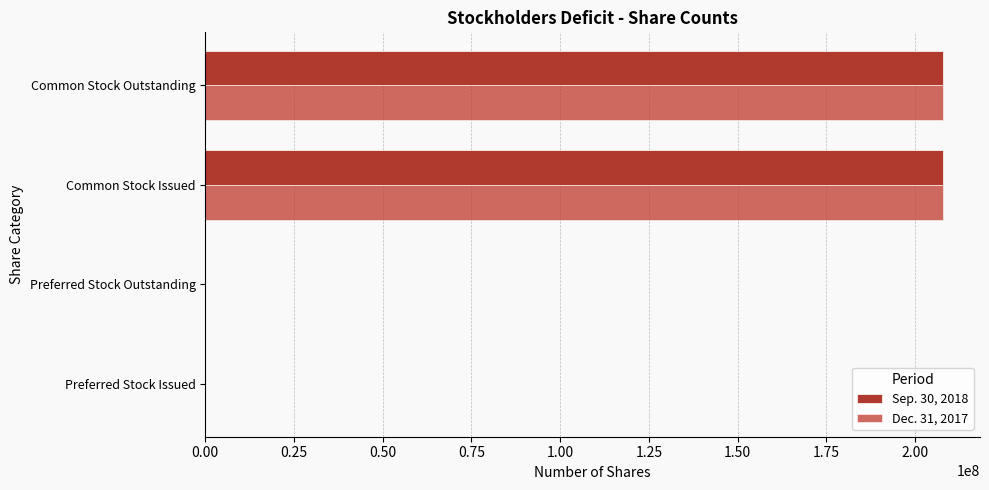

Which series has the largest range (max minus min)?

Sep. 30, 2018